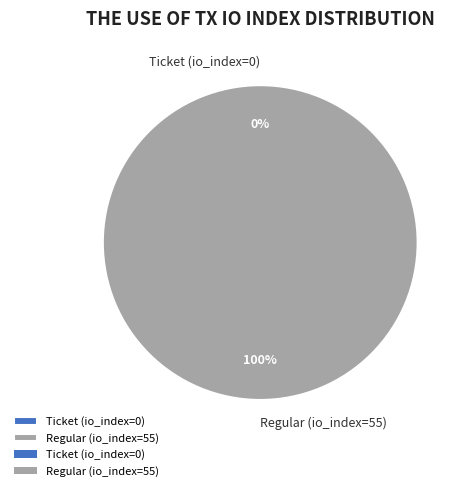

True or false: Ticket (io_index=0) accounts for 9% of the total.

False